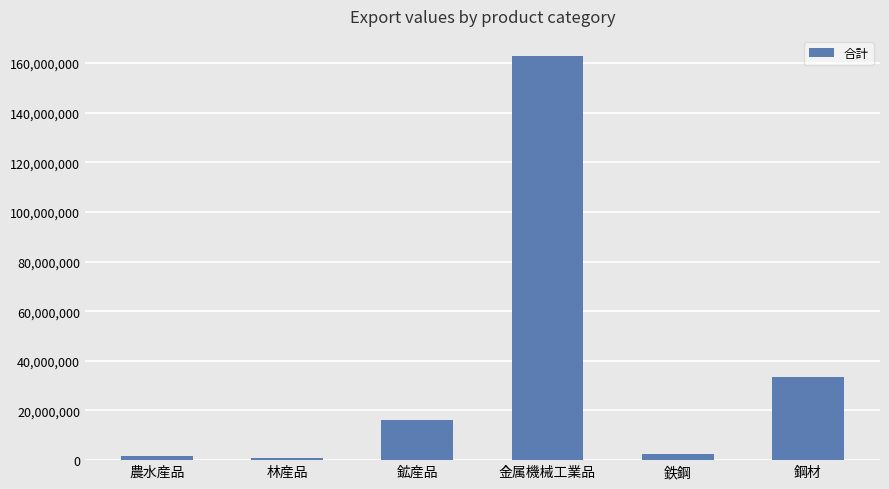

At which label is the value closest to 81900409?

鋼材